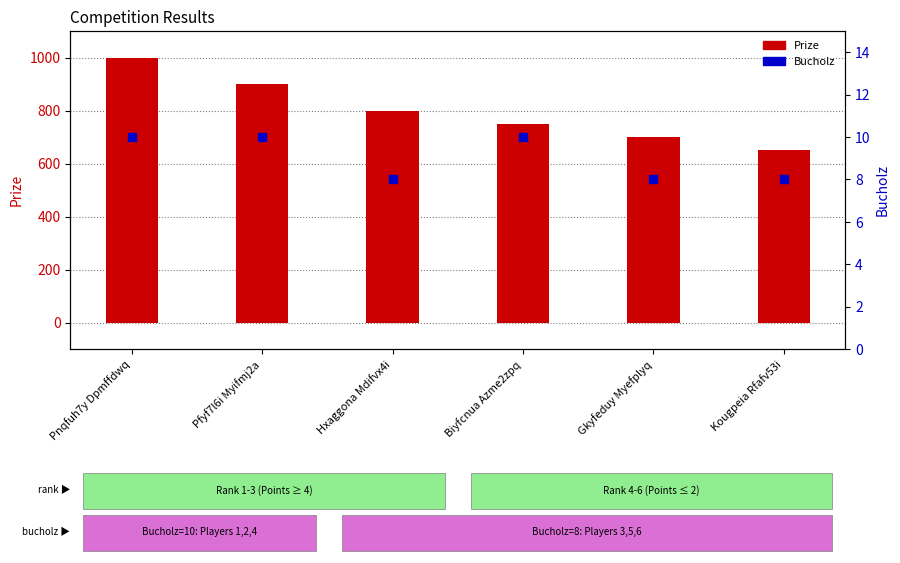

Which series has the largest total across all categories?

Prize